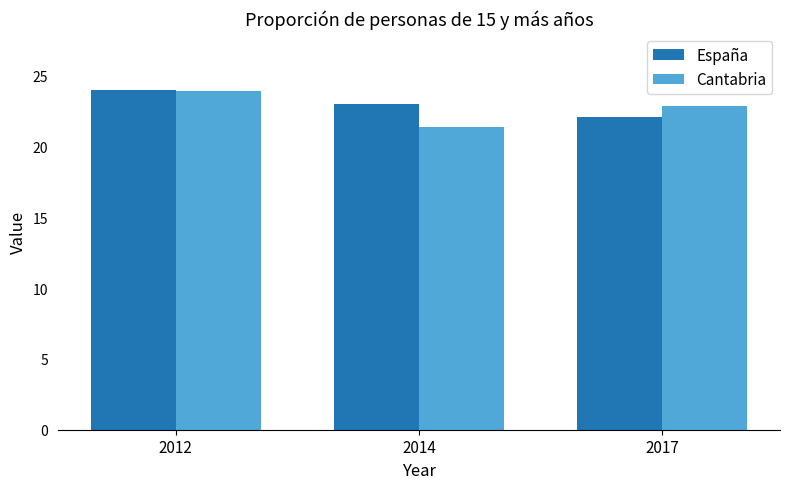

Is the value of España at 2012 greater than the value of Cantabria at 2017?

Yes